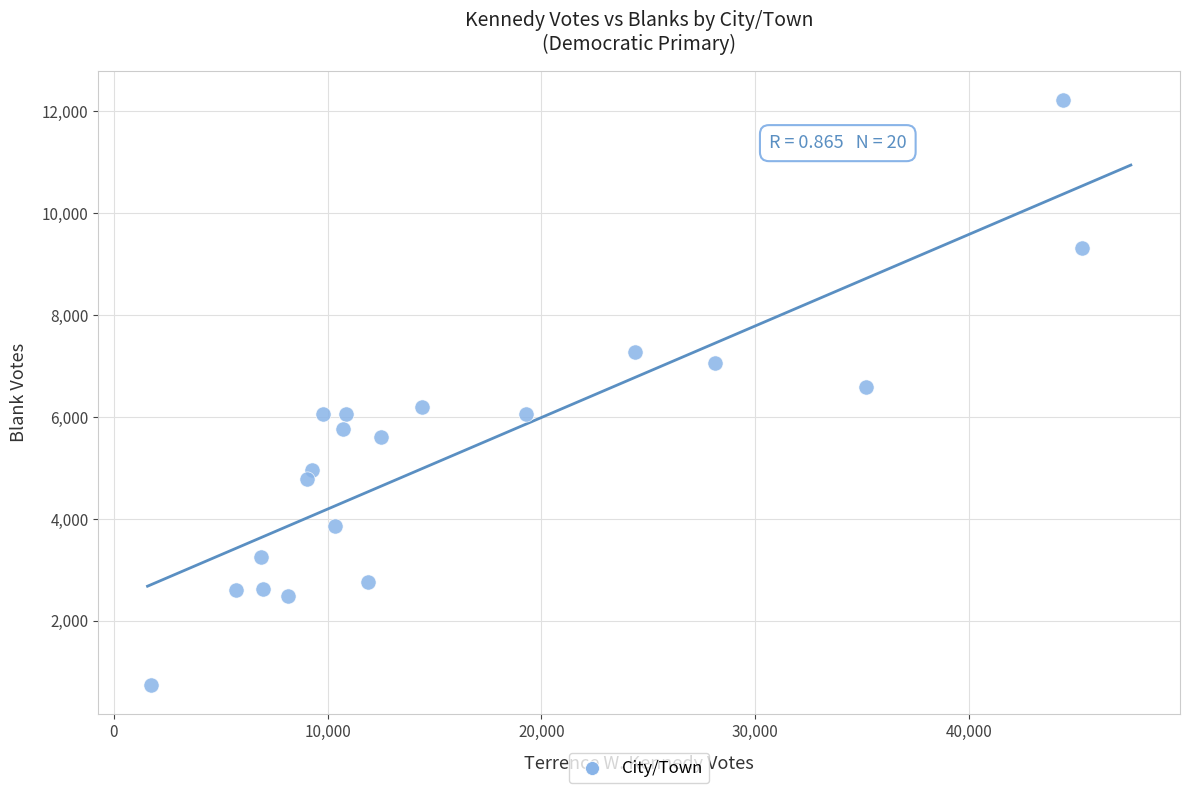

What is the range of X values (max minus min)?

43550